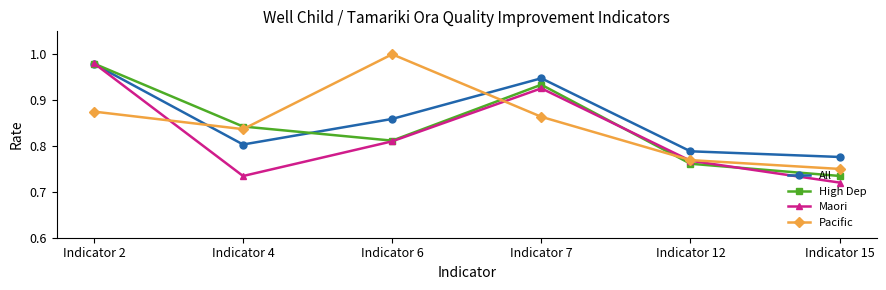

True or false: Pacific has more than 0 points higher than both neighbors.

True